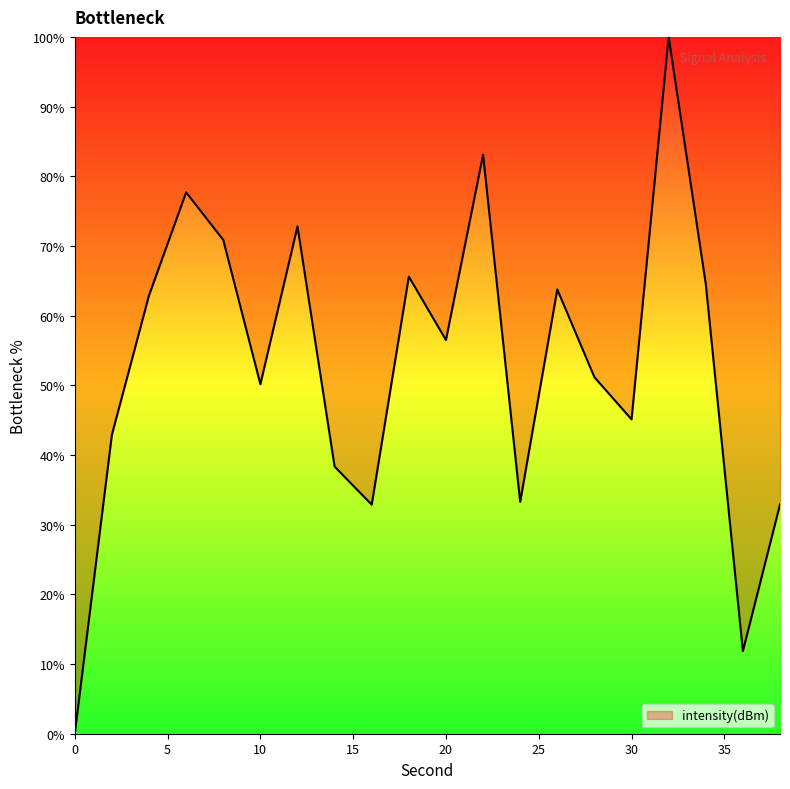

How many lines are shown in the chart?

1